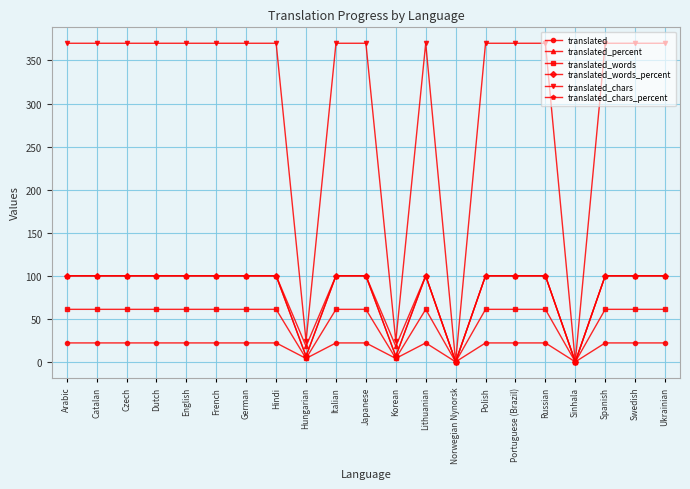

What is the total value across all series at Czech?

753.0